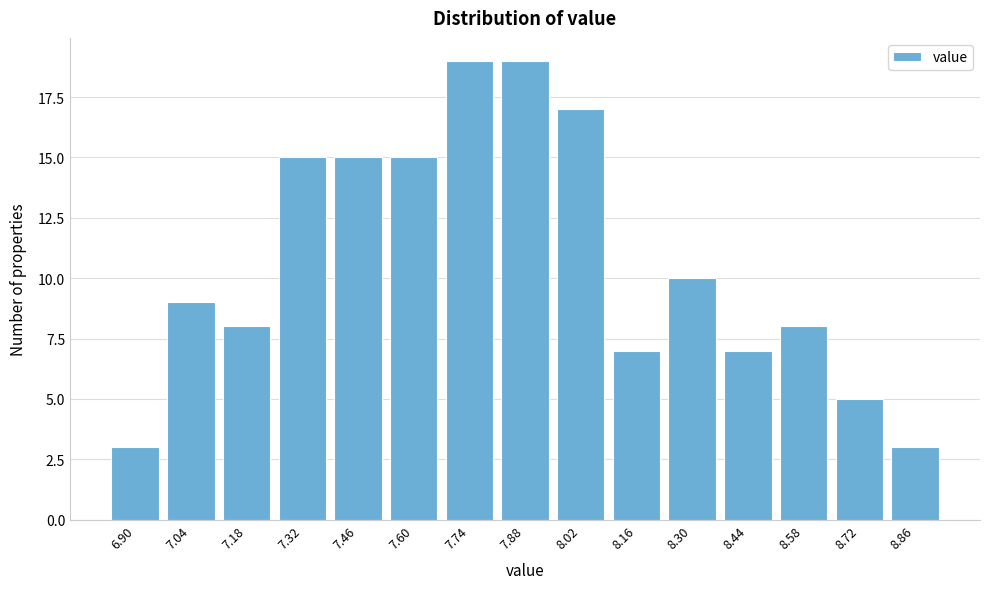

Reading right to left, extract all data points from this chart.

8.86=3	8.72=5	8.58=8	8.44=7	8.30=10	8.16=7	8.02=17	7.88=19	7.74=19	7.60=15	7.46=15	7.32=15	7.18=8	7.04=9	6.90=3